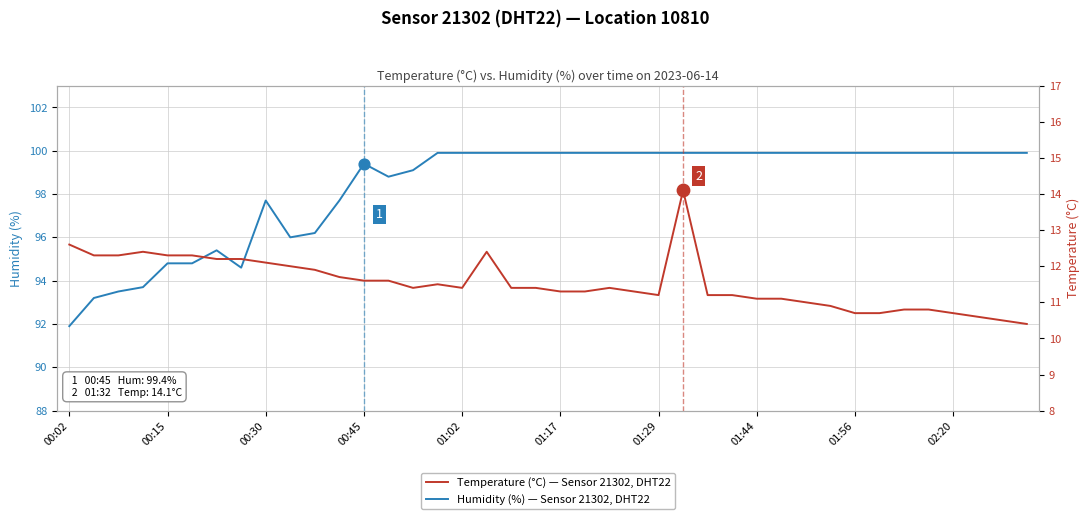

Which series reaches the maximum Y coordinate?

Humidity (%) — Sensor 21302, DHT22